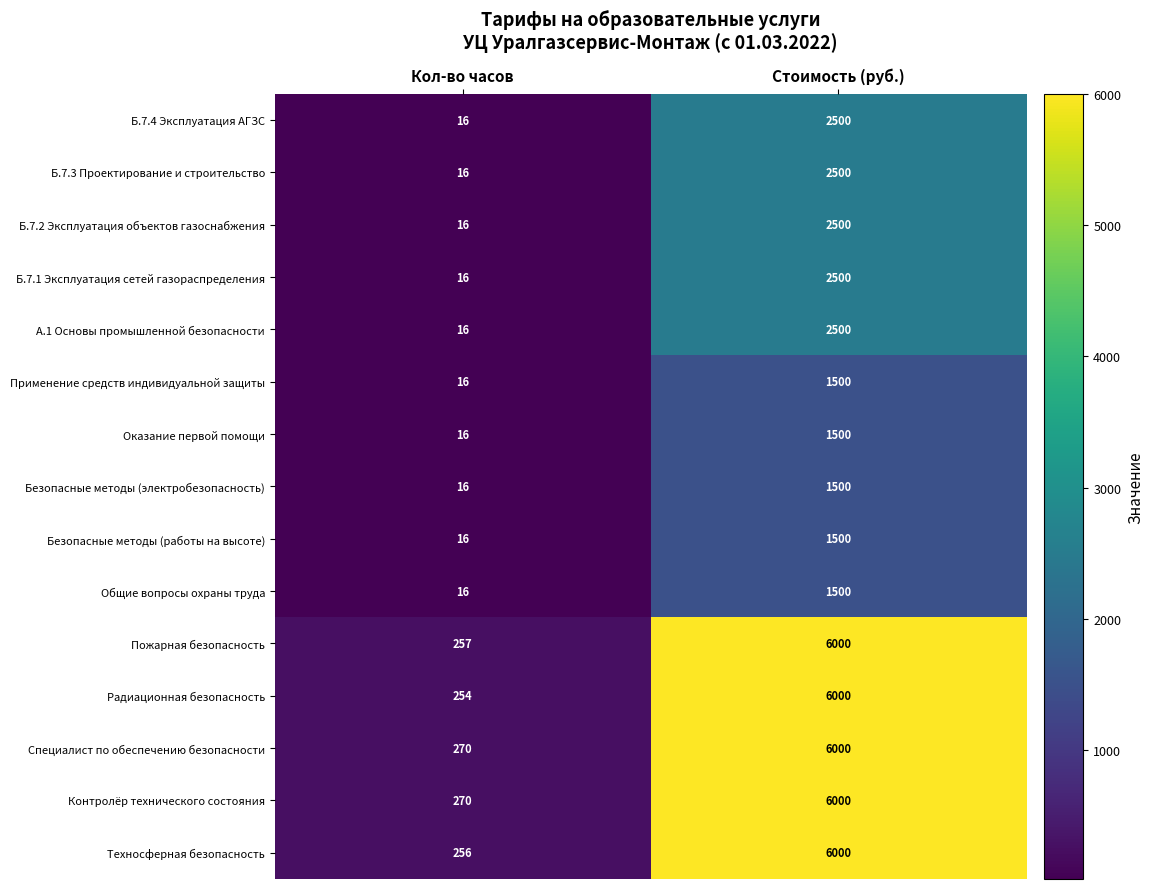

The Техносферная безопасность series shows 69 at Кол-во часов. True or false?

False